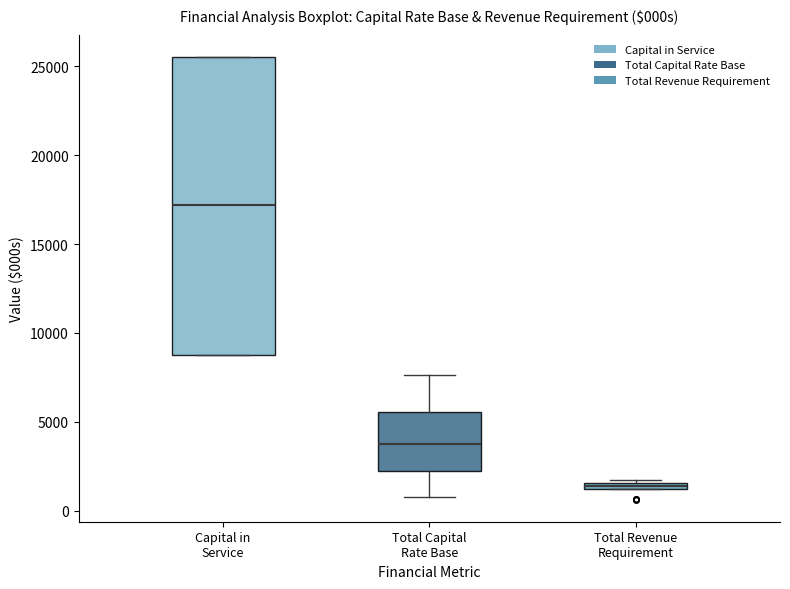

Comparing the boxes themselves (not the whiskers), which one is the tallest?

Capital in Service